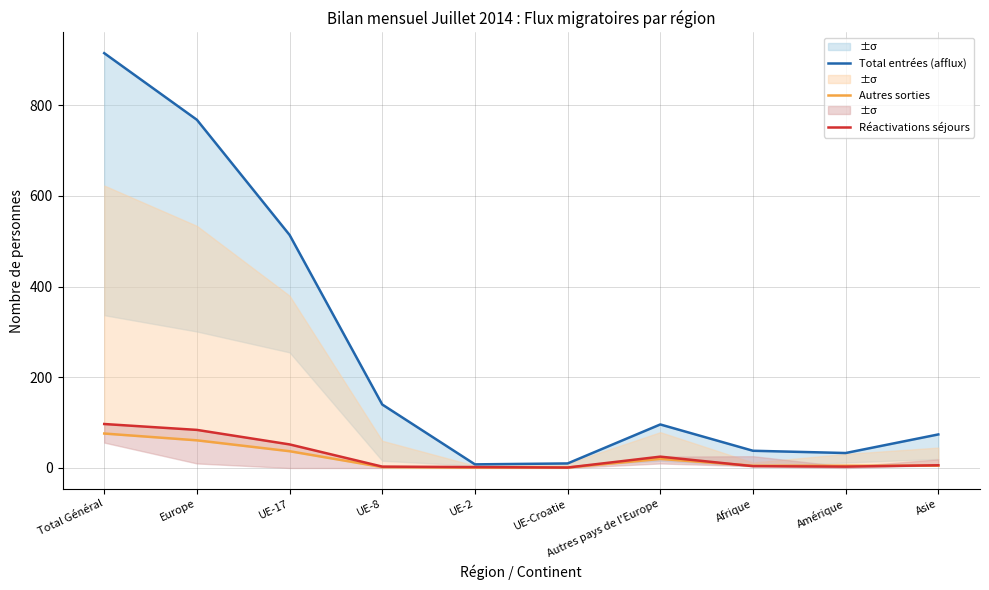

Which has a higher value, Afrique or Autres pays de l'Europe?

Autres pays de l'Europe